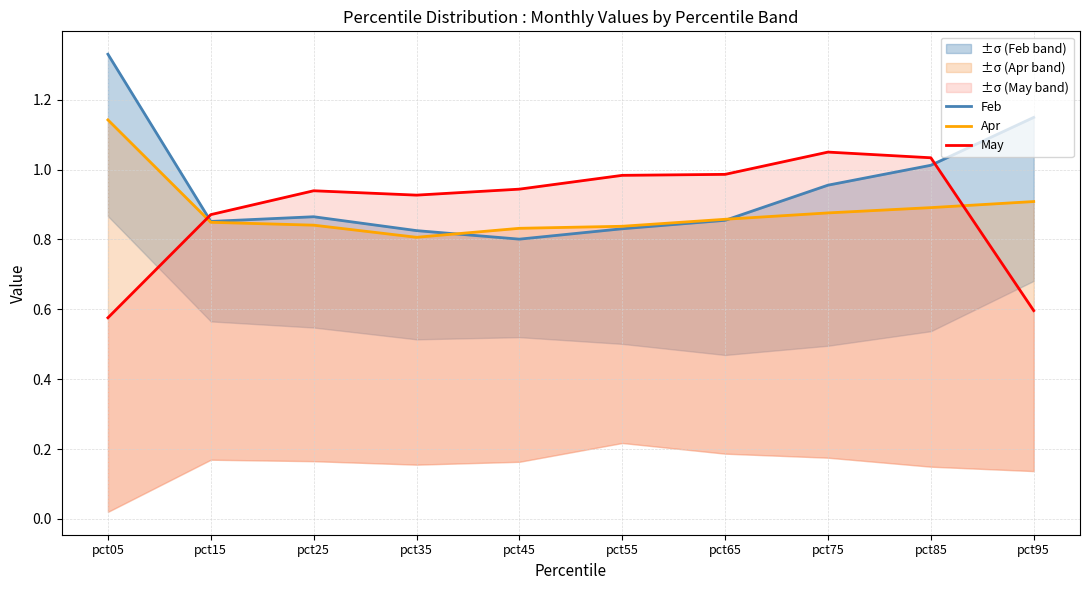

At which label is Apr closest to 0?

pct35